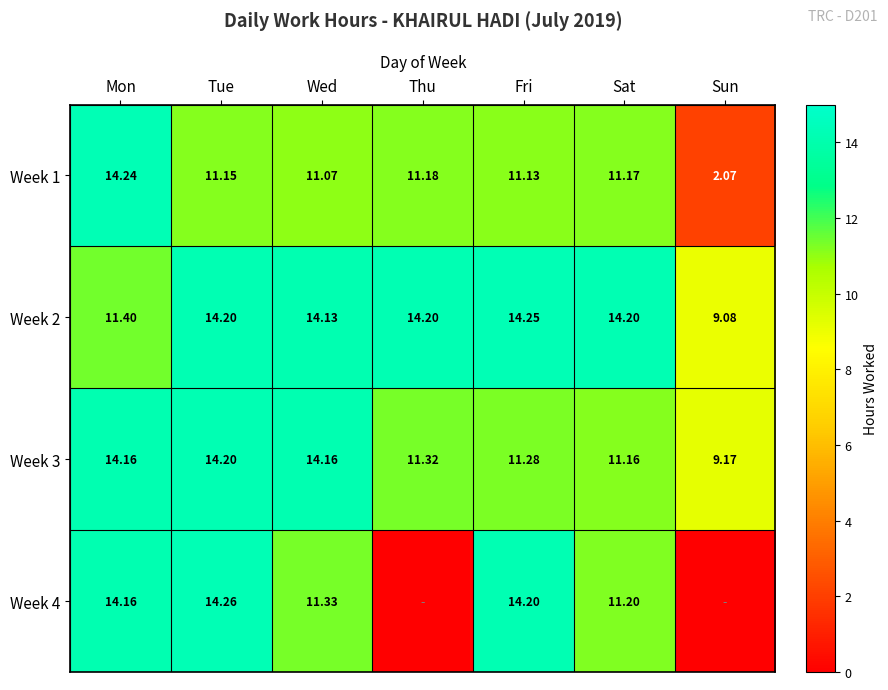

At which label does Week 2 reach its minimum?

Sun